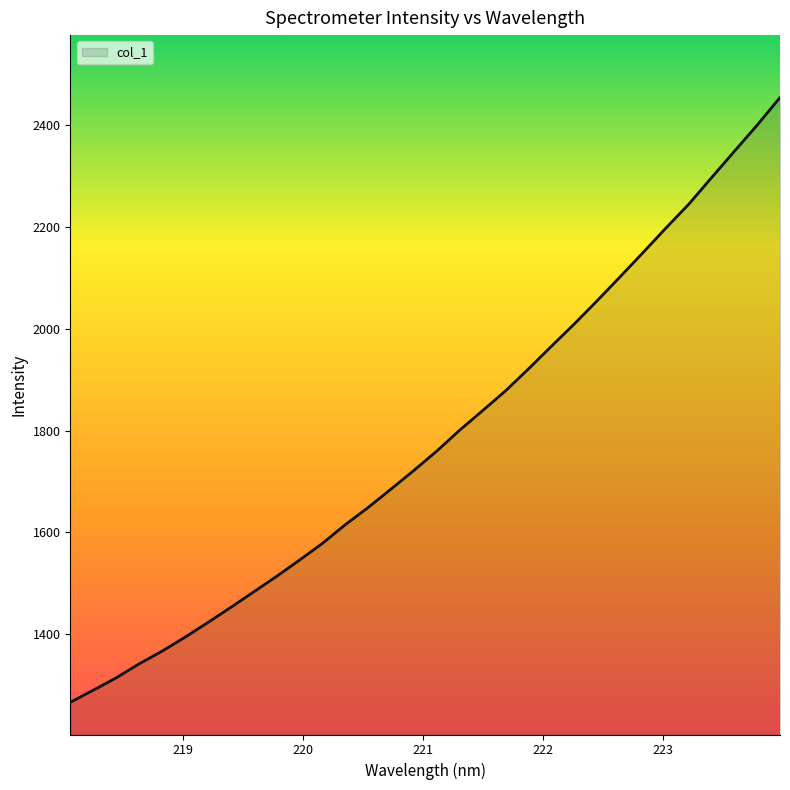

What is the difference between the maximum and minimum values?

1188.9